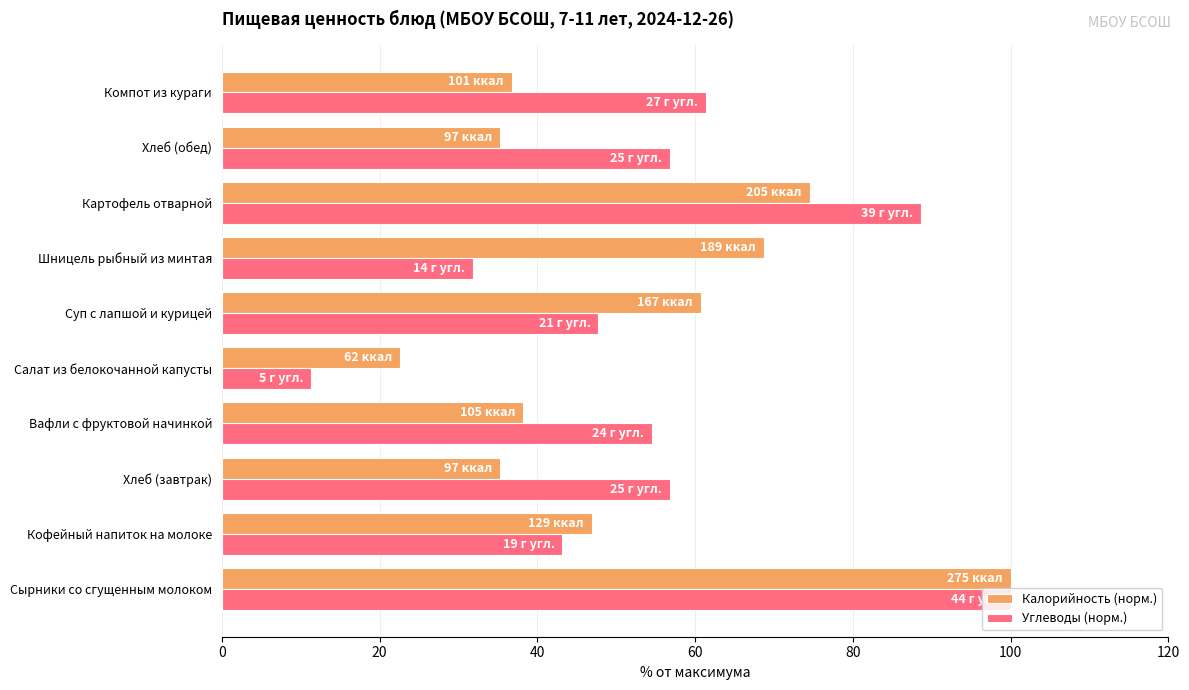

At which label does Калорийность (норм.) reach its minimum?

Салат из белокочанной капусты